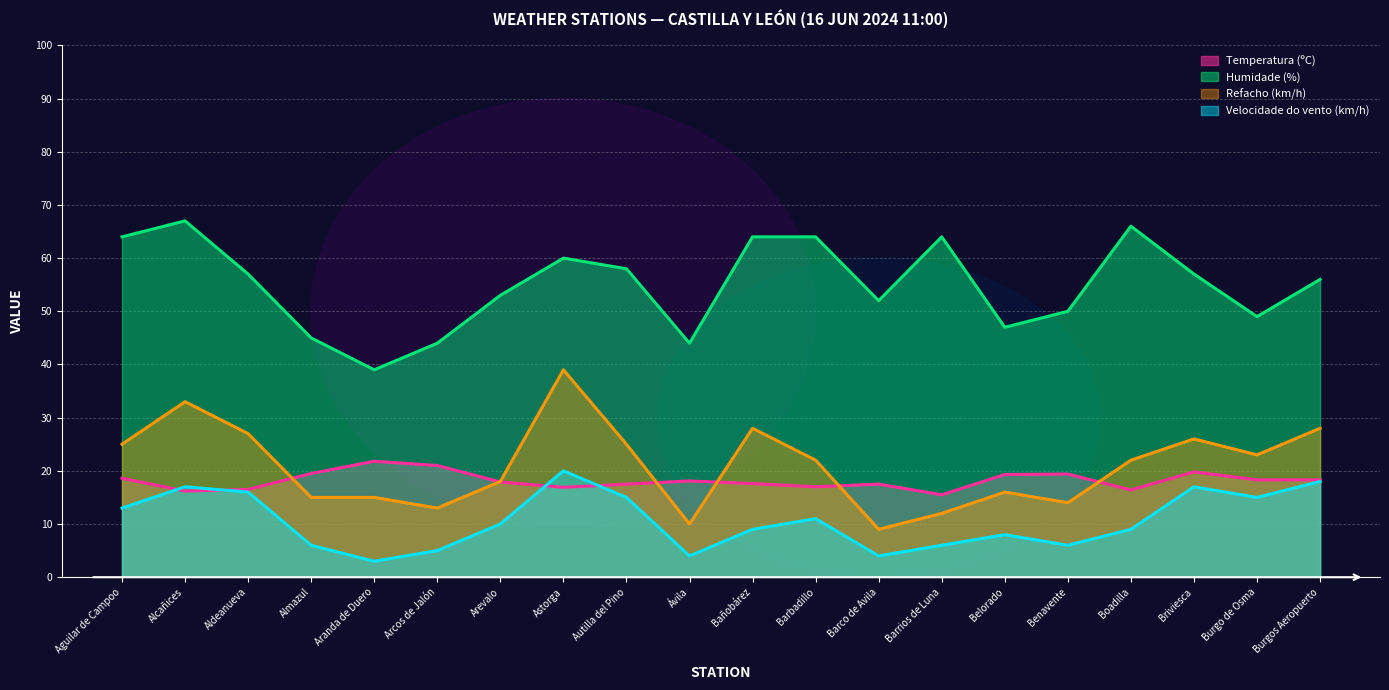

What is the sum of all Humidade (%) values?

1100.0